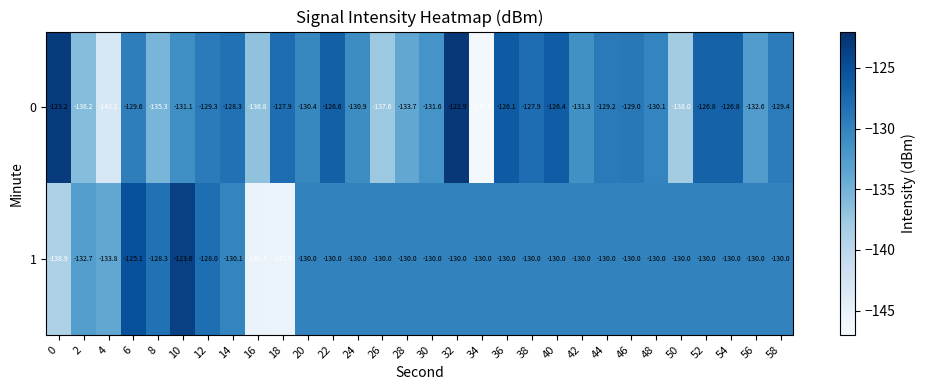

At 50, list the series in order from largest to smallest.

1, 0